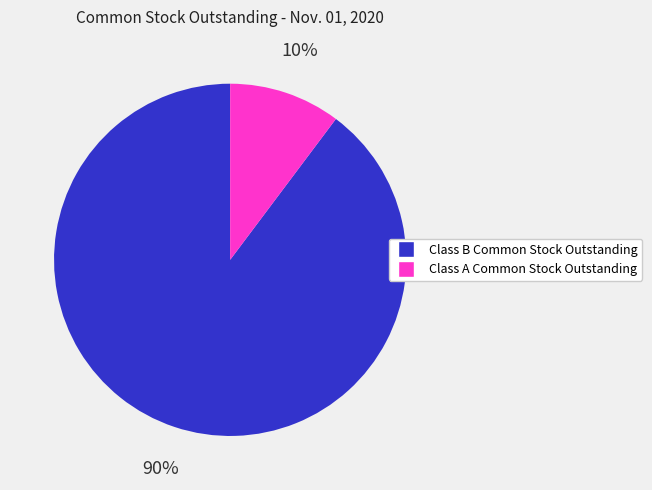

Is Class B Common Stock Outstanding the majority of the pie?

Yes